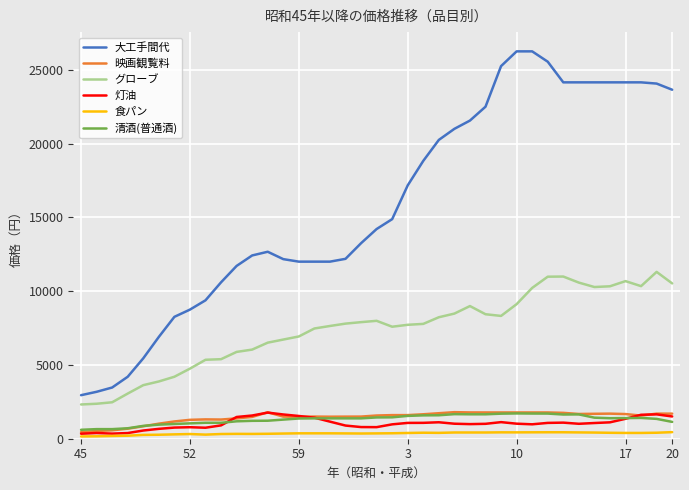

What are all the series names shown in the legend?

大工手間代, 映画観覧料, グローブ, 灯油, 食パン, 清酒(普通酒)